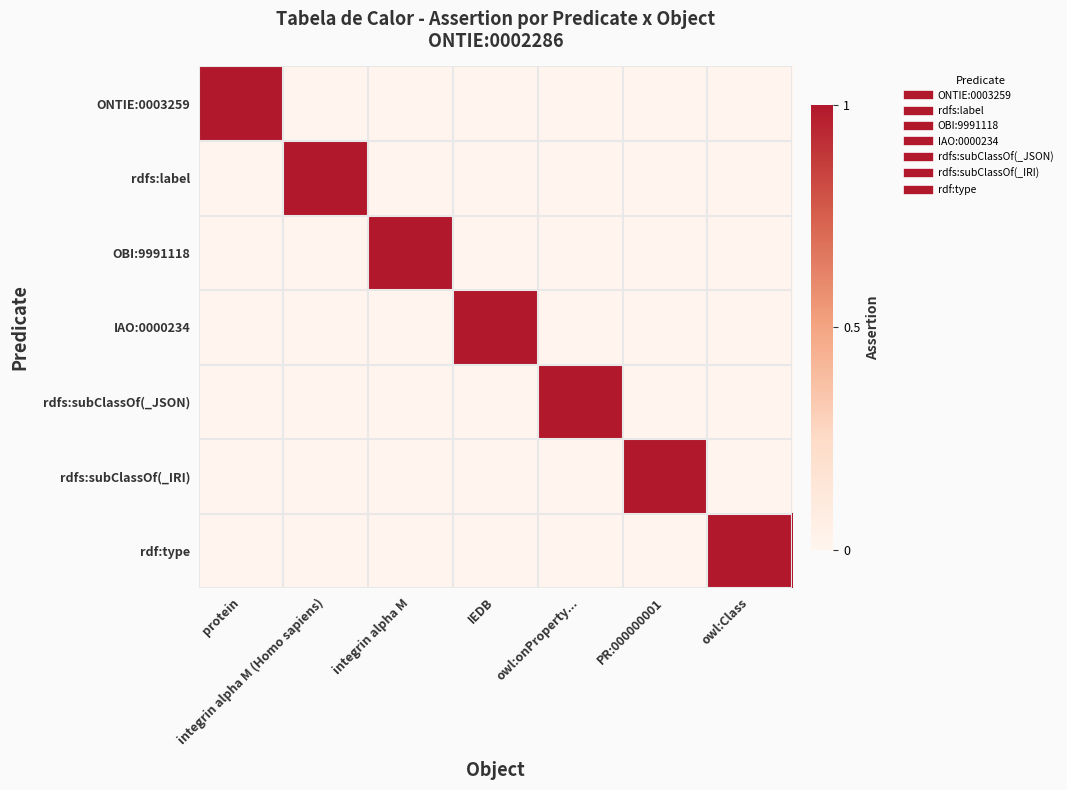

Rank the series at PR:000000001 from highest to lowest value.

rdfs:subClassOf(_IRI), ONTIE:0003259, rdfs:label, OBI:9991118, IAO:0000234, rdfs:subClassOf(_JSON), rdf:type